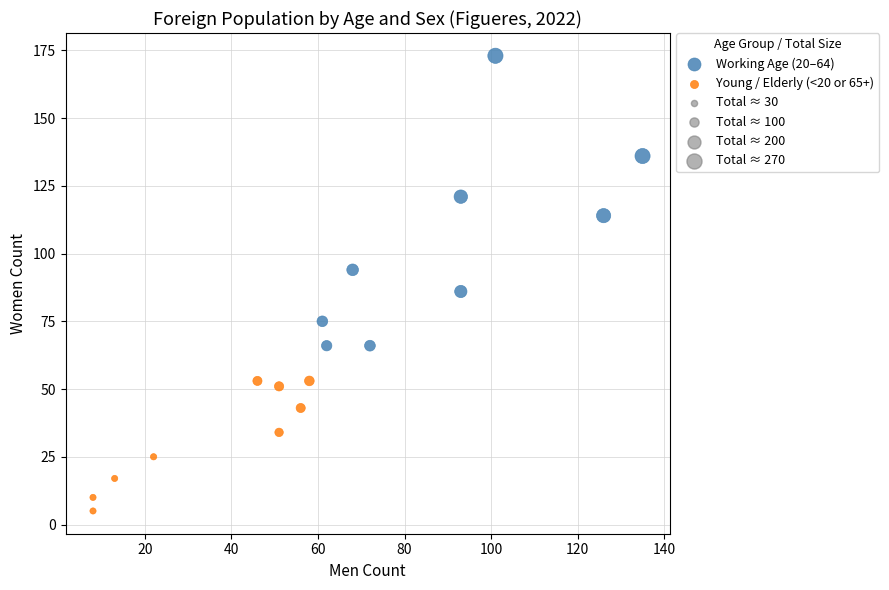

Which series contains the lowest Y value?

Young / Elderly (<20 or 65+)